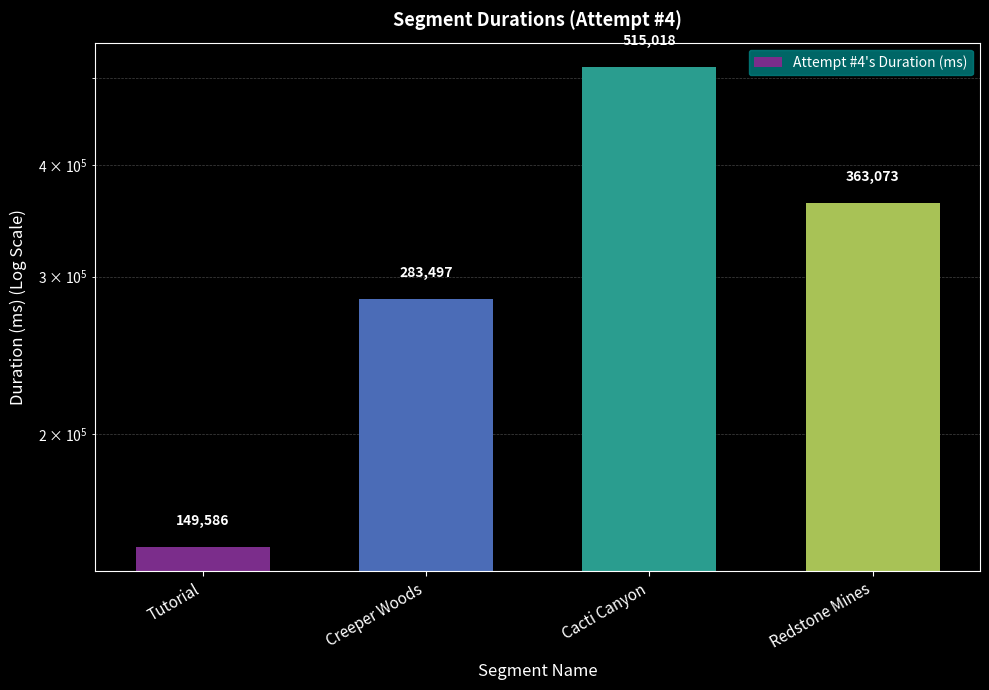

What is the value of the 2nd bar from the left?

283497